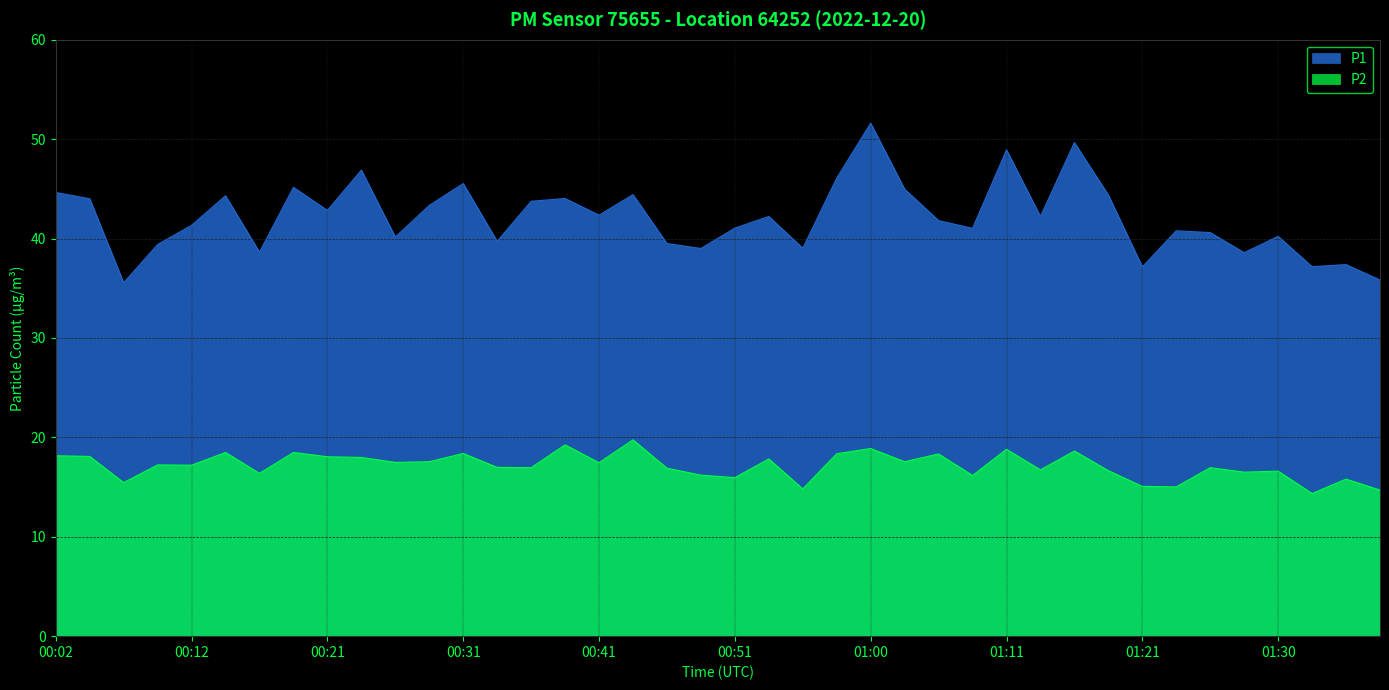

What is the difference between the second highest and second lowest values in the P1 series?

13.8